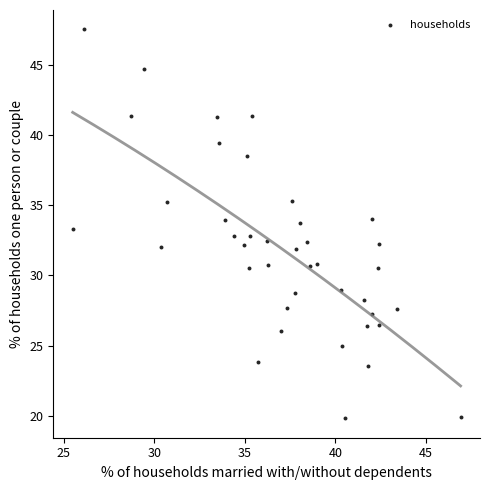

What is the range of X values (max minus min)?

21.4